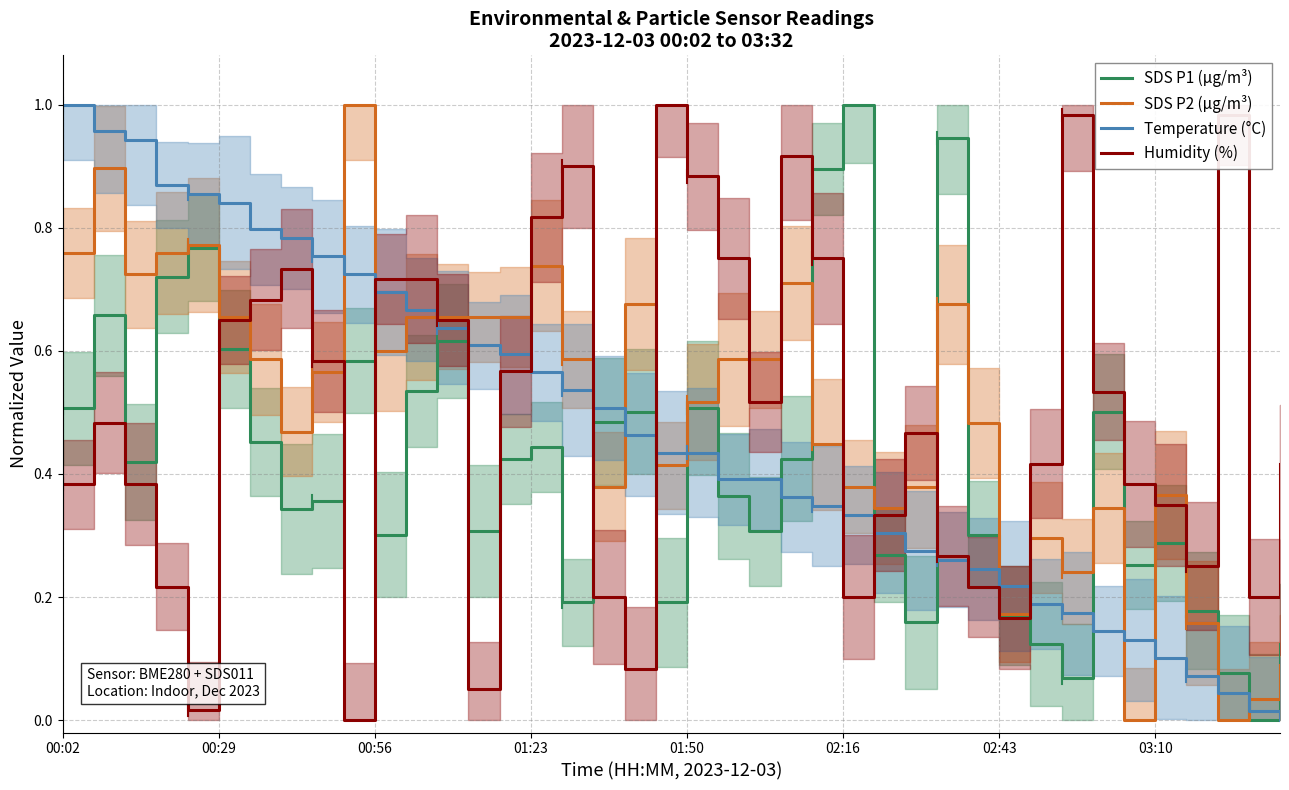

True or false: Temperature (°C) has a value of 0.3 at 28.

False